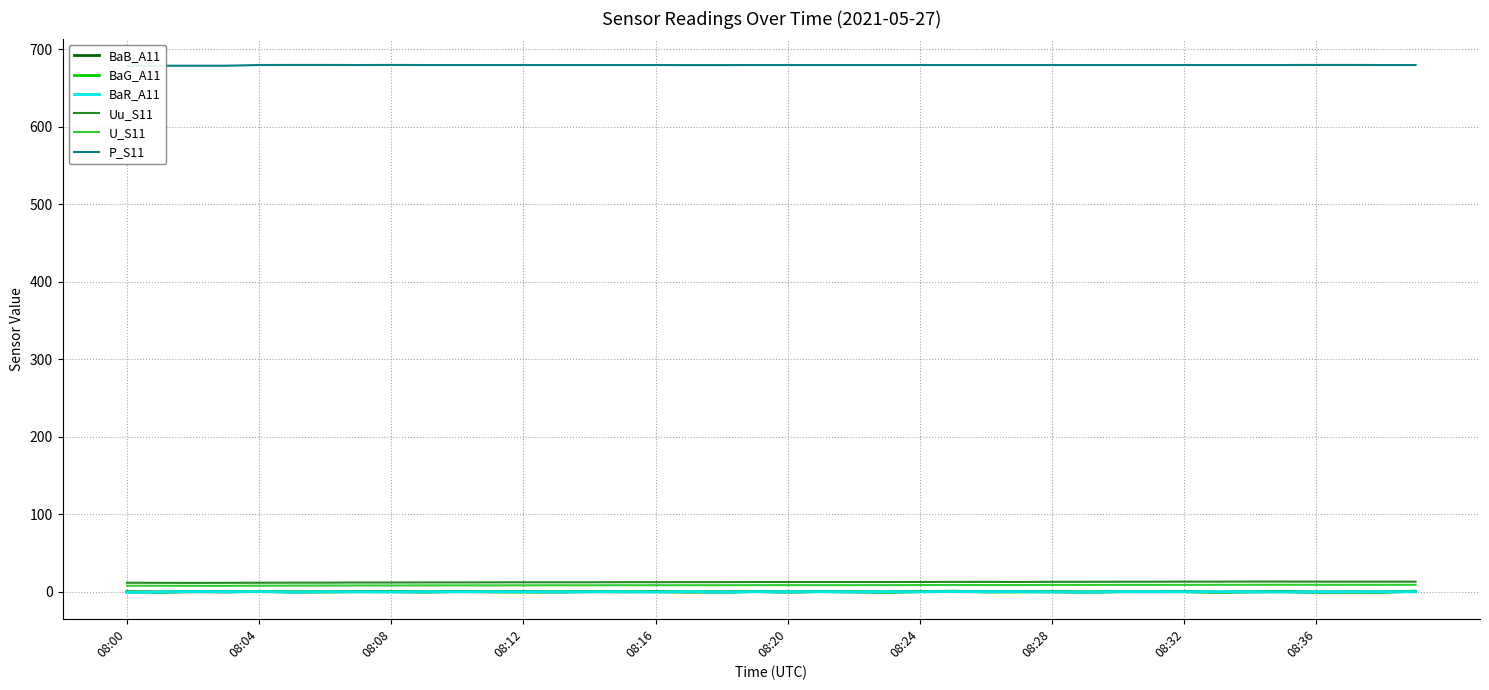

Where does the BaG_A11 series first go above 0?

08:00